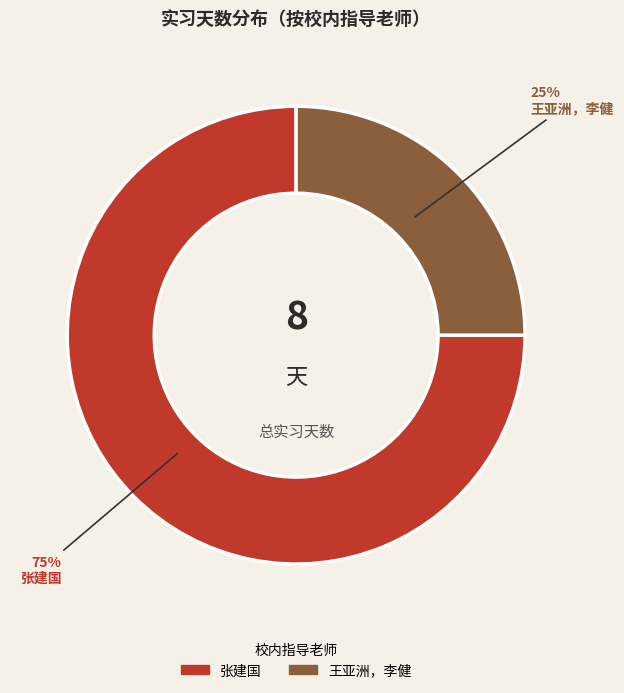

Approximately how many times larger is the value at 王亚洲，李健 compared to 张建国?

0.3